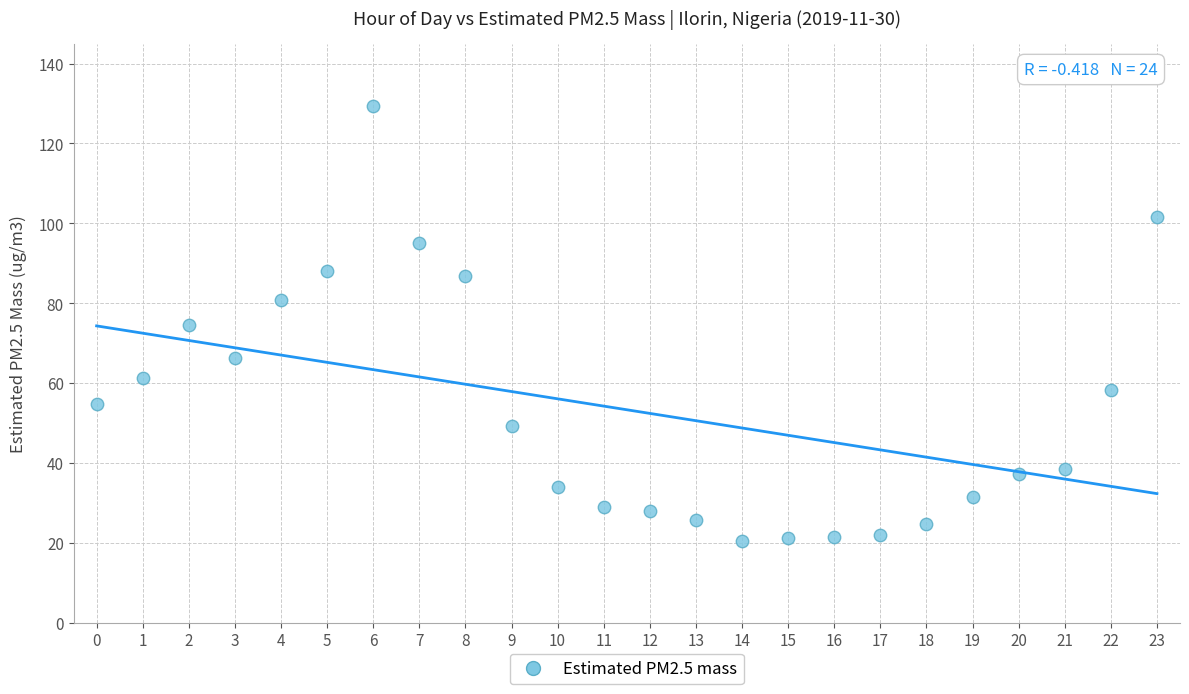

What is the range of Y values (max minus min)?

108.9